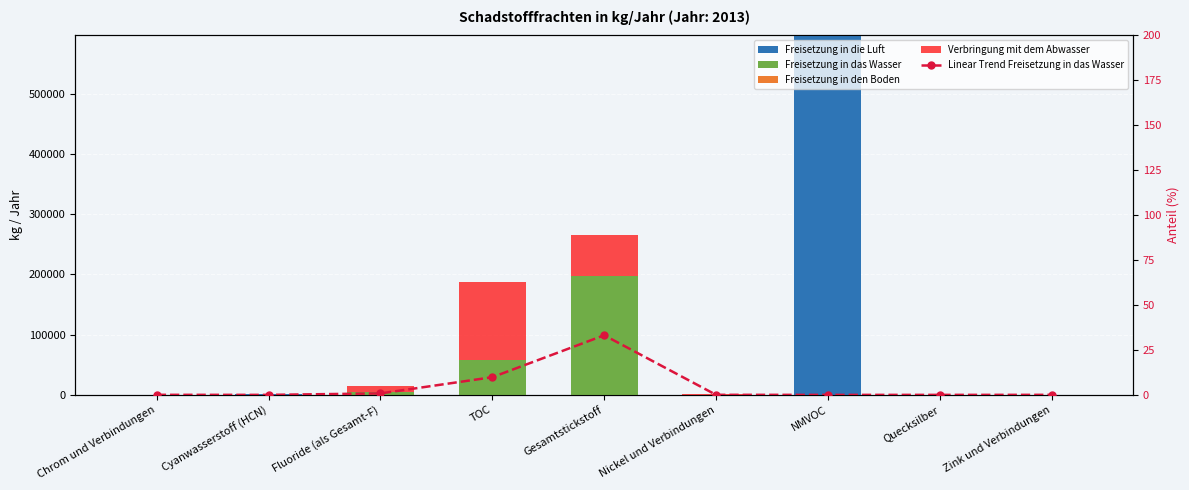

At Chrom und Verbindungen, list the series in order from smallest to largest.

Freisetzung in die Luft, Freisetzung in den Boden, Linear Trend Freisetzung in das Wasser, Verbringung mit dem Abwasser, Freisetzung in das Wasser